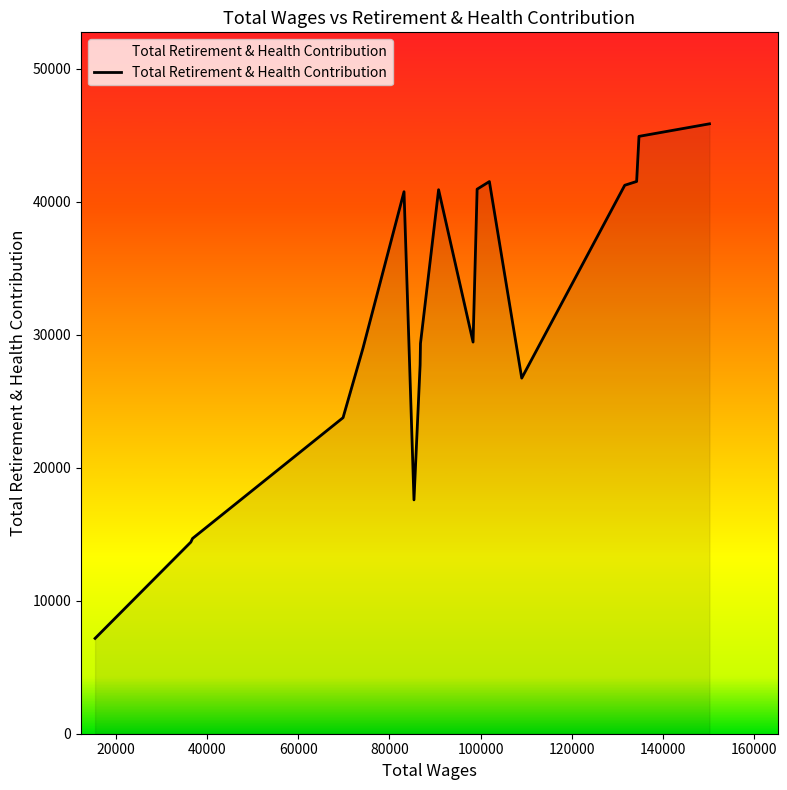

What is the smallest value displayed?

7171